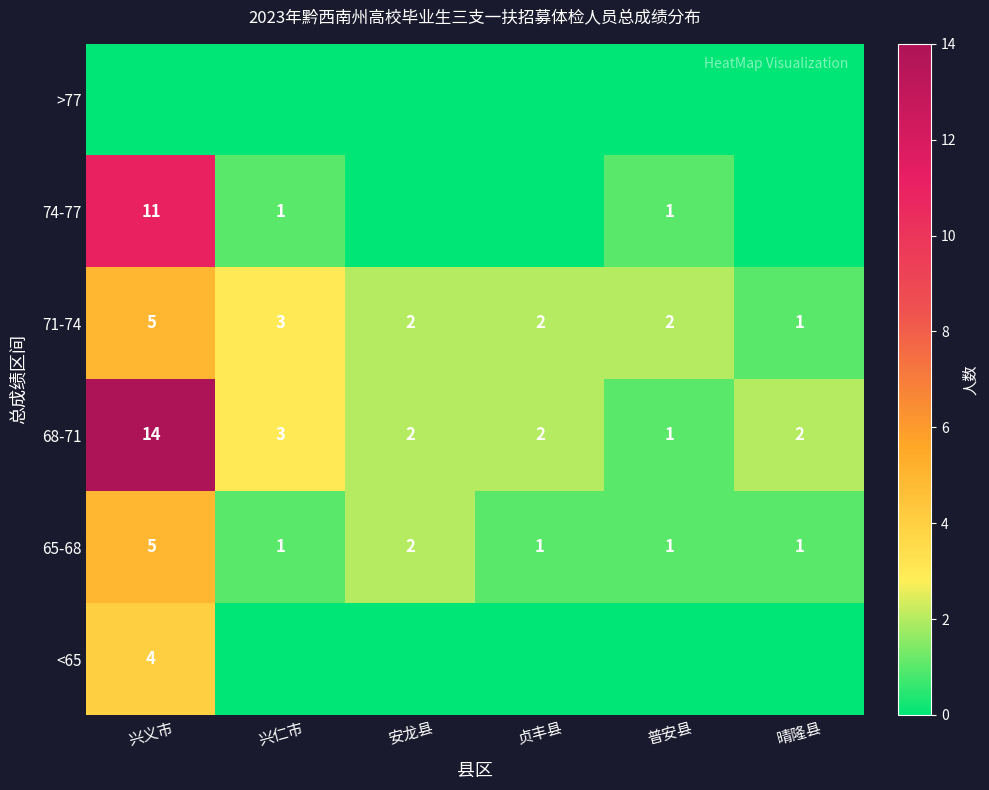

What is the sum of the 68-71 values at 安龙县 and 普安县?

3